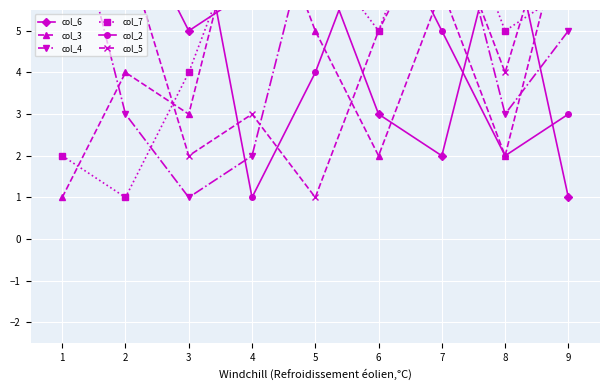

At which category is the sum across all series the highest?

7